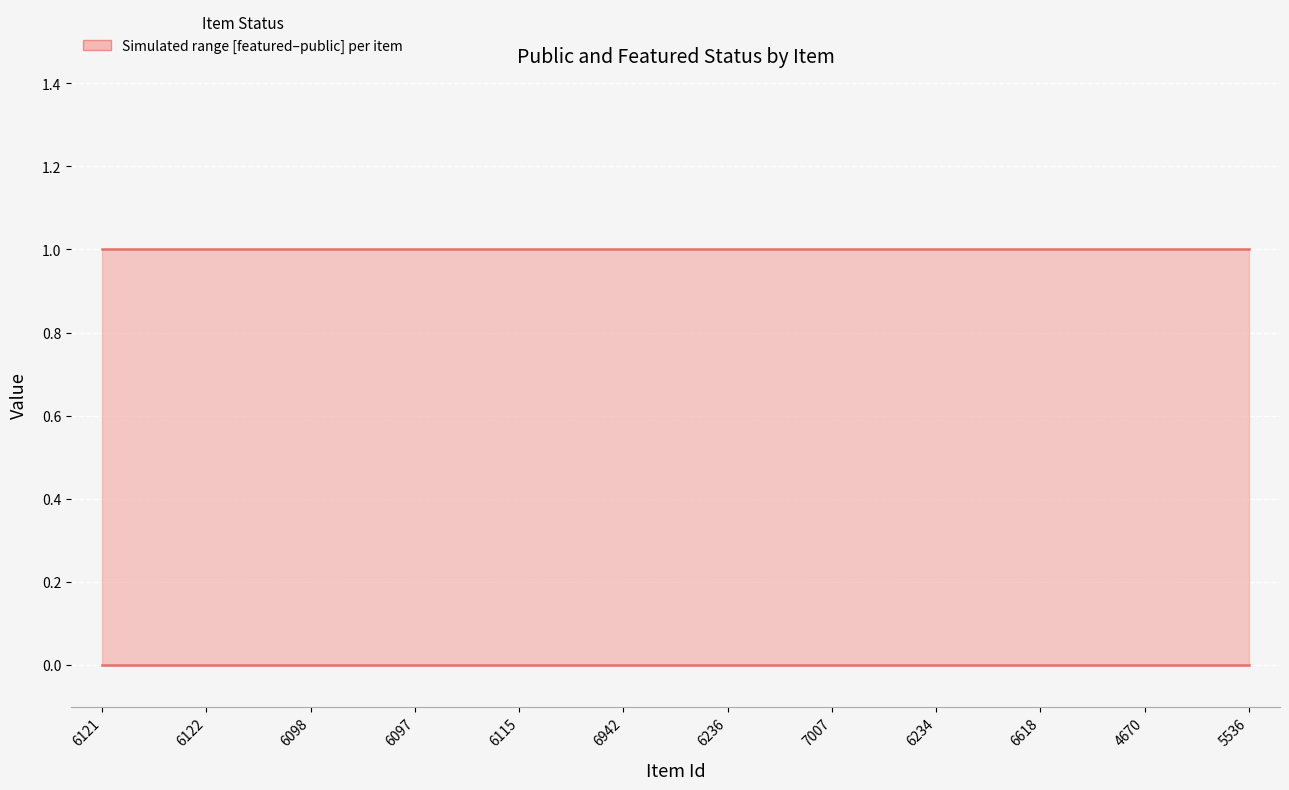

Which series has the widest spread of values?

public